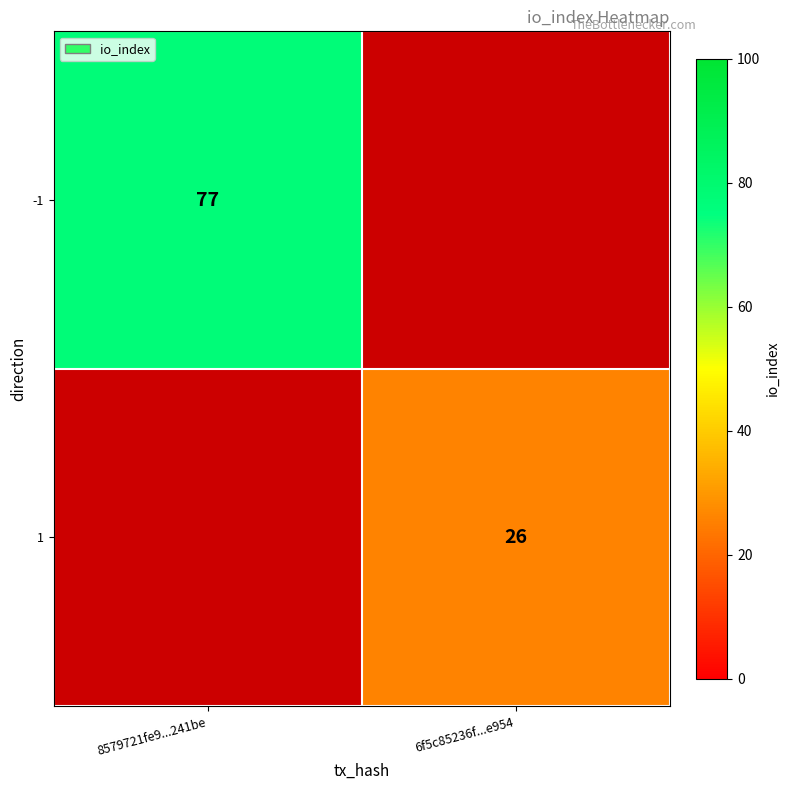

The -1 series shows 102 at 8579721fe9...241be. True or false?

False